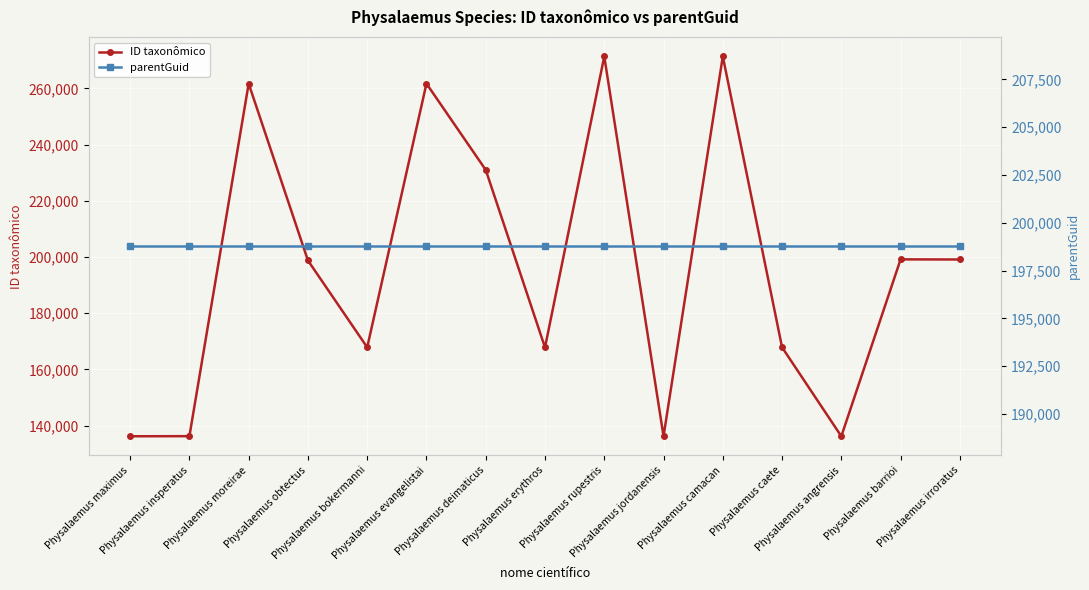

Where is ID taxonômico nearest to the value 203782?

Physalaemus barrioi